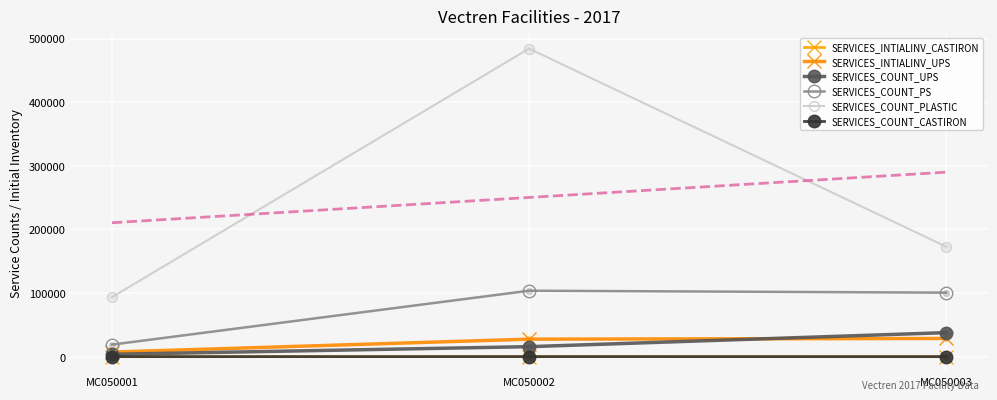

Which series contains the lowest Y value?

SERVICES_INTIALINV_CASTIRON